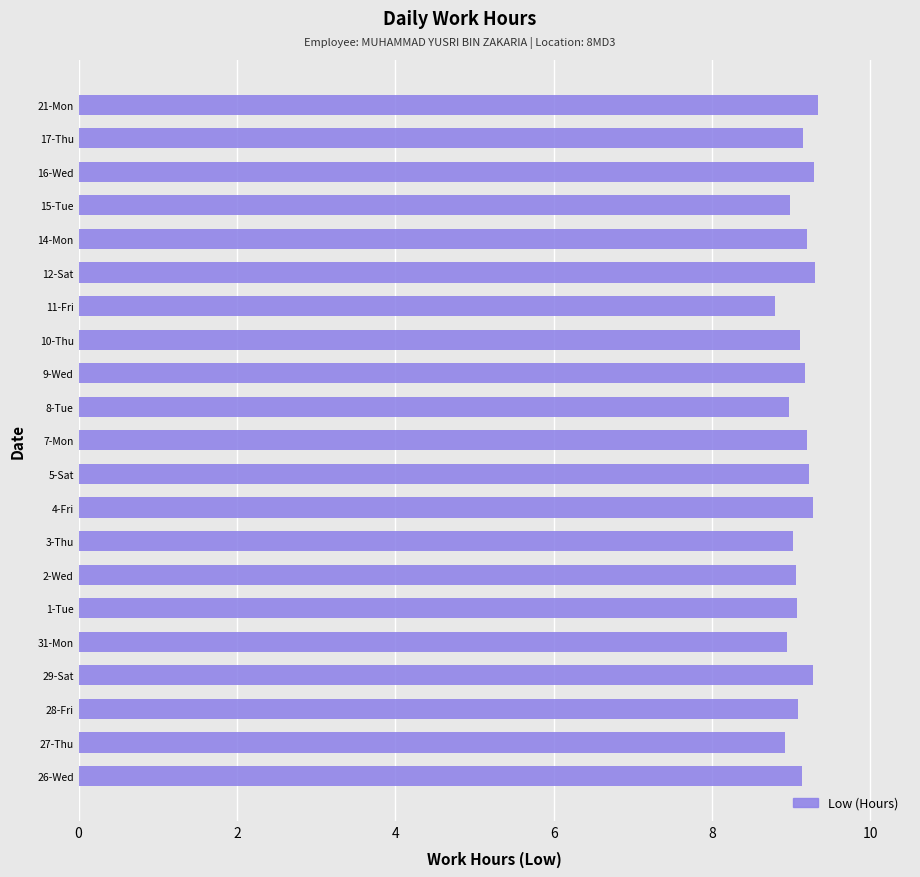

Is it true that the value at 31-Mon is 14.6?

False